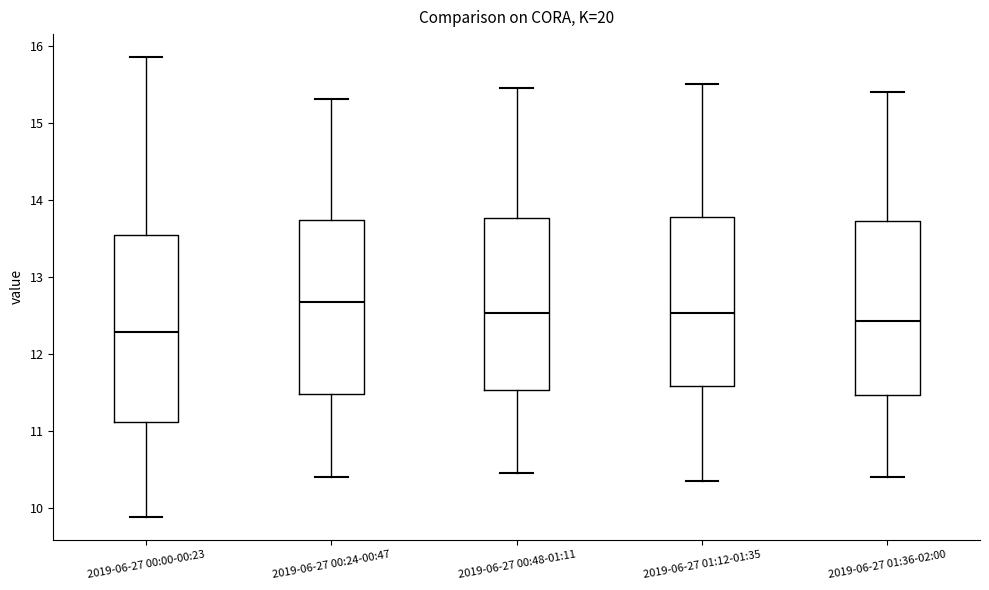

Reading left to right, transcribe this box plot: for each box, give where its median line is, the range the box spans, and where its two whiskers end, as read against the y-axis. The values are not printed on the chart, so give them approximately, as read against the axis.

2019-06-27 00:00-00:23: median 12.3, box 11.1 to 13.5, whiskers 9.9 to 15.9
2019-06-27 00:24-00:47: median 12.7, box 11.5 to 13.7, whiskers 10.4 to 15.3
2019-06-27 00:48-01:11: median 12.5, box 11.5 to 13.8, whiskers 10.5 to 15.5
2019-06-27 01:12-01:35: median 12.5, box 11.6 to 13.8, whiskers 10.4 to 15.5
2019-06-27 01:36-02:00: median 12.4, box 11.5 to 13.7, whiskers 10.4 to 15.4